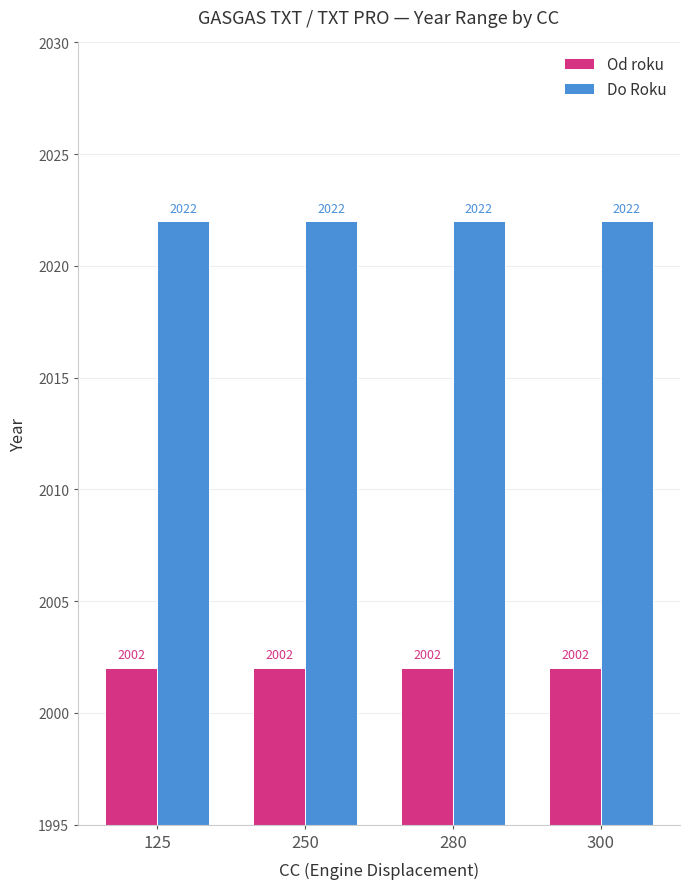

Rank the series by their average value, from lowest to highest.

Od roku, Do Roku